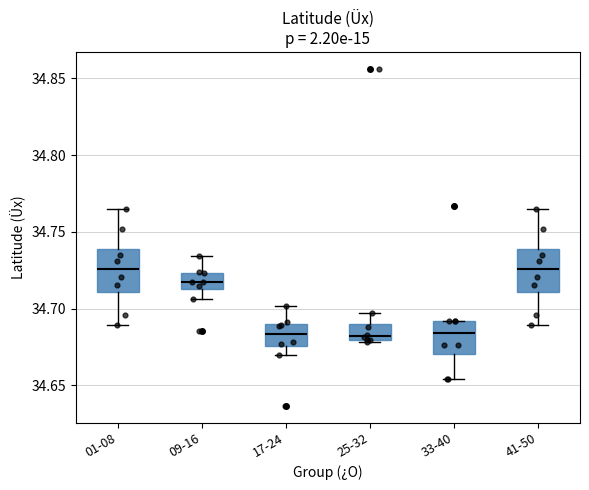

Reading left to right, read every box against the y-axis: the position of its median line, the range the box covers, and the ends of its whiskers. The values are not printed on the chart, so give them approximately, as read against the axis.

01-08: median 34.725, box 34.710 to 34.740, whiskers 34.690 to 34.765
09-16: median 34.715, box 34.710 to 34.725, whiskers 34.705 to 34.735
17-24: median 34.685, box 34.675 to 34.690, whiskers 34.670 to 34.700
25-32: median 34.680 (just above the box's lower edge), box 34.680 to 34.690, whiskers 34.680 to 34.695
33-40: median 34.685, box 34.670 to 34.690, whiskers 34.655 to 34.690
41-50: median 34.725, box 34.710 to 34.740, whiskers 34.690 to 34.765